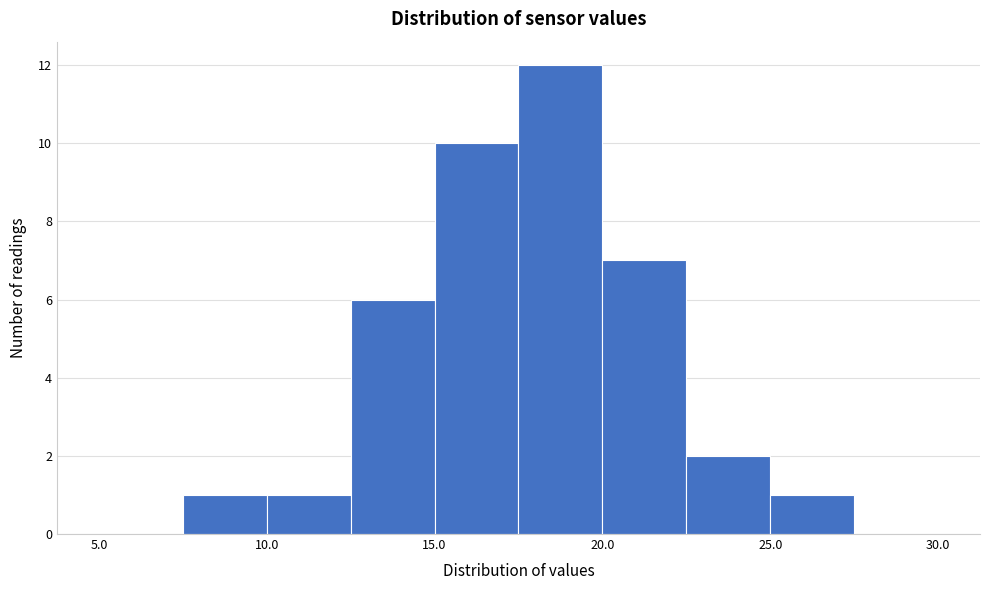

Reading left to right, list every bar in this chart as the range it spans on the x-axis followed by its height. The values are not printed on the chart, so give them approximately, as read against the axis.

5.0 to 7.5: 0
7.5 to 10.0: 1
10.0 to 12.5: 1
12.5 to 15.0: 6
15.0 to 17.5: 10
17.5 to 20.0: 12
20.0 to 22.5: 7
22.5 to 25.0: 2
25.0 to 27.5: 1
27.5 to 30.0: 0